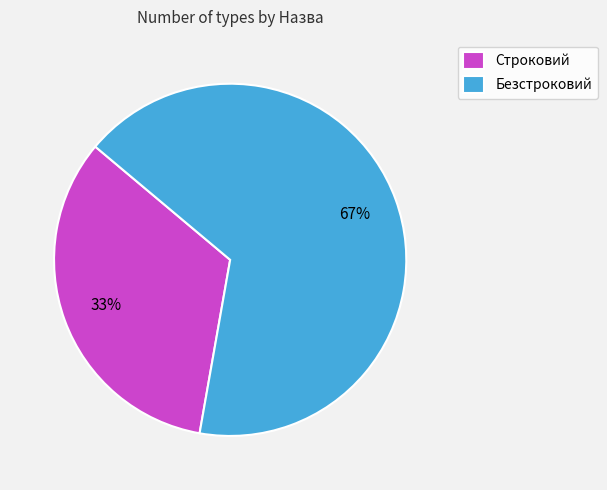

To the nearest percent, what is the combined percentage of Безстроковий and Строковий?

100%